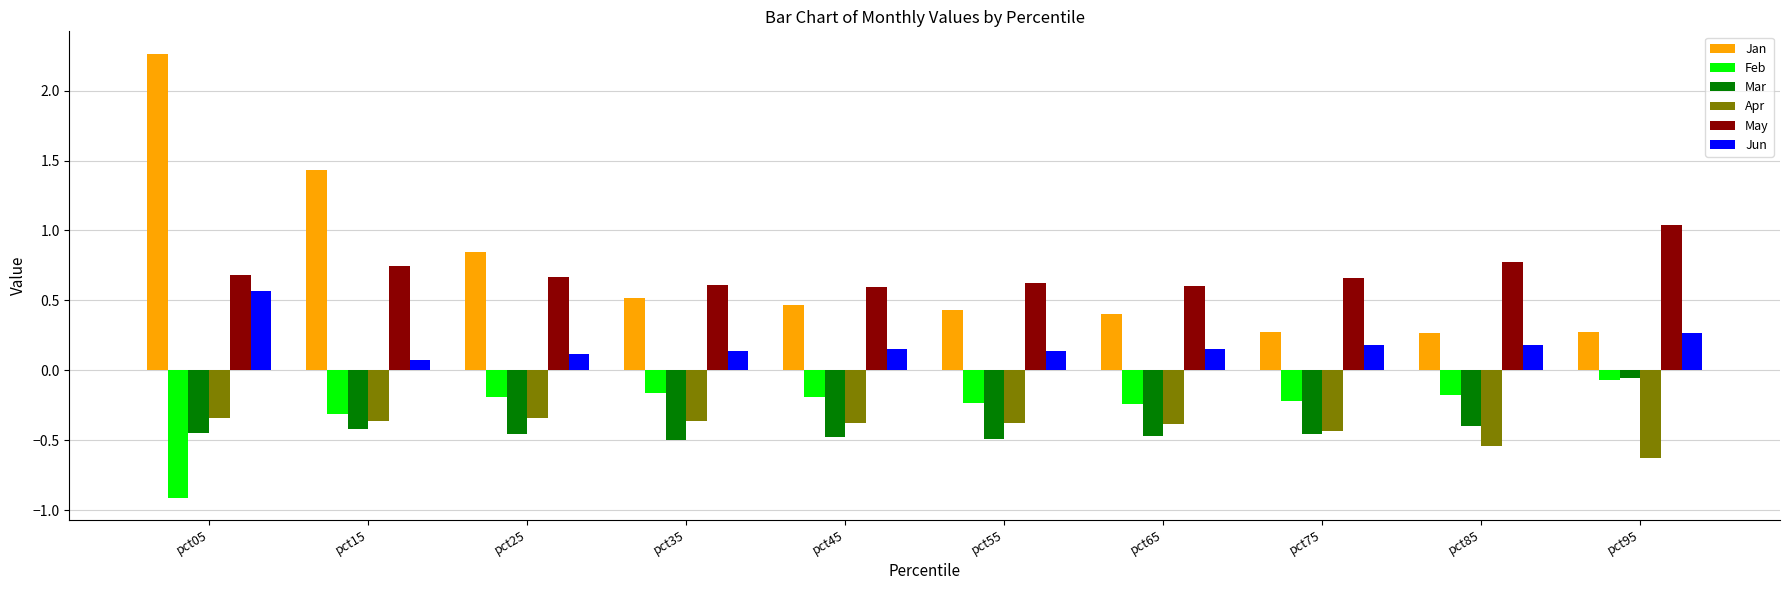

What is the smallest value displayed?

-0.9